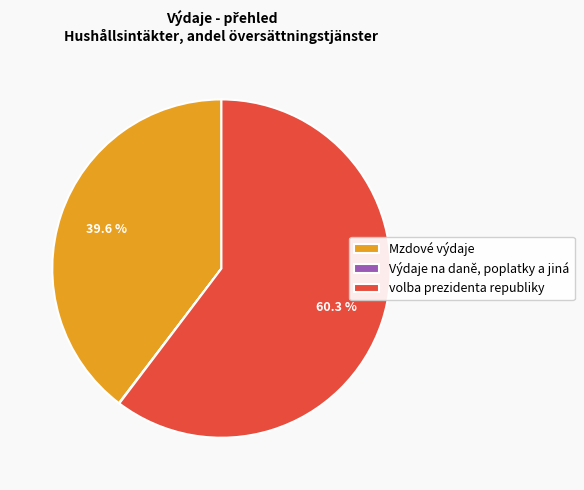

Which category has the biggest portion of the pie?

volba prezidenta republiky